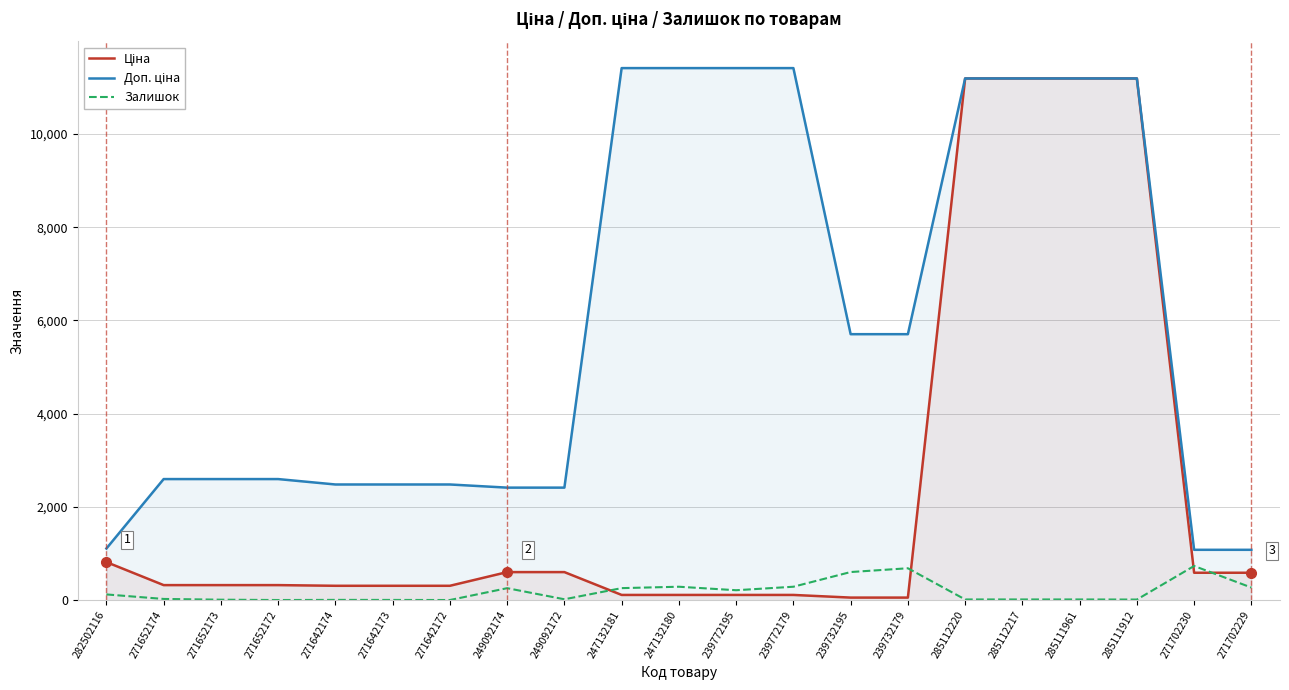

What is the spread (max minus min) of values at 271642172?

2477.4